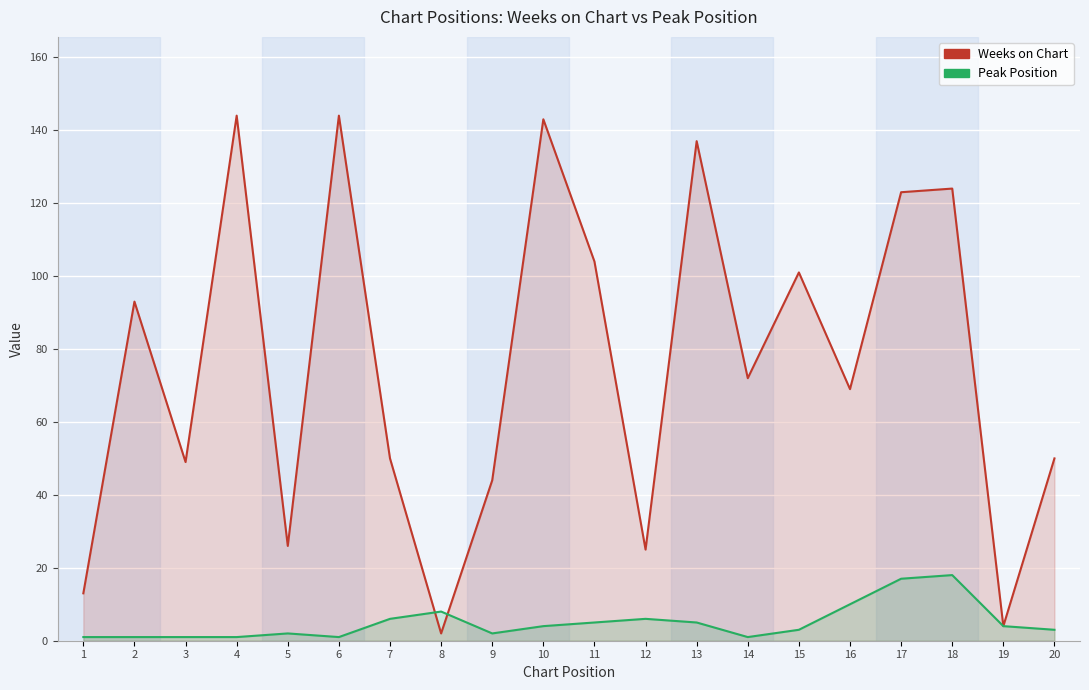

What is the average value of the Peak Position series?

5